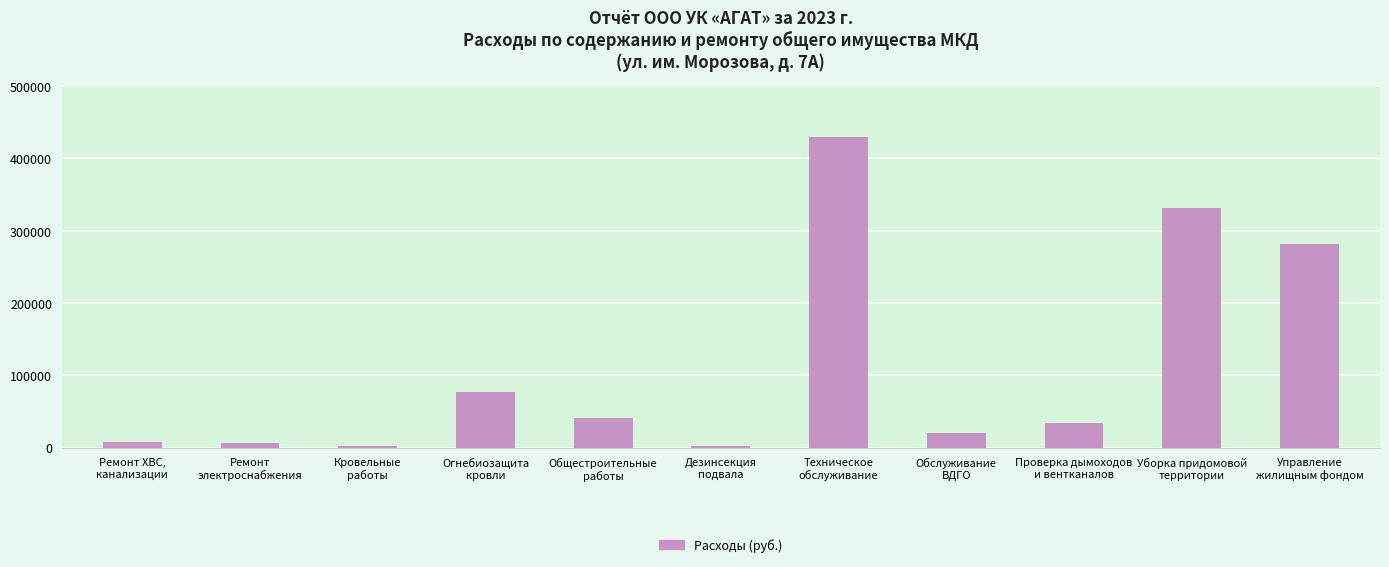

What position from the left is Общестроительные
работы?

5